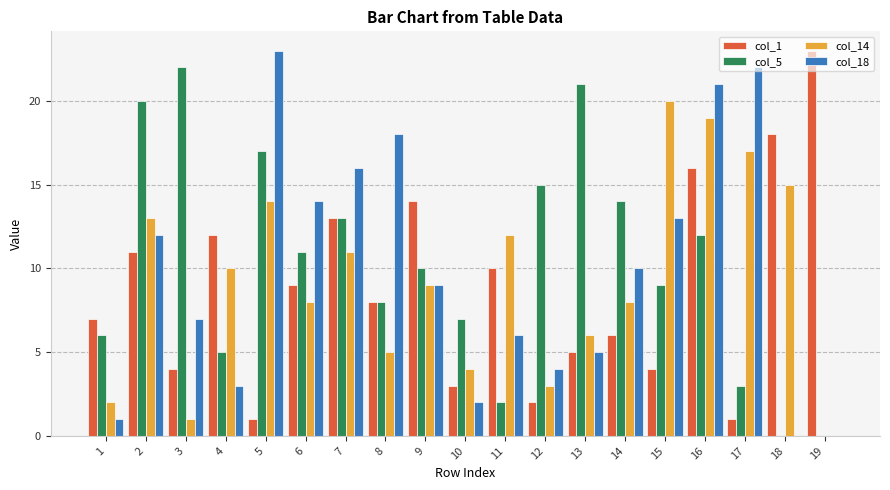

Which series changed the most between 7 and 13?

col_18